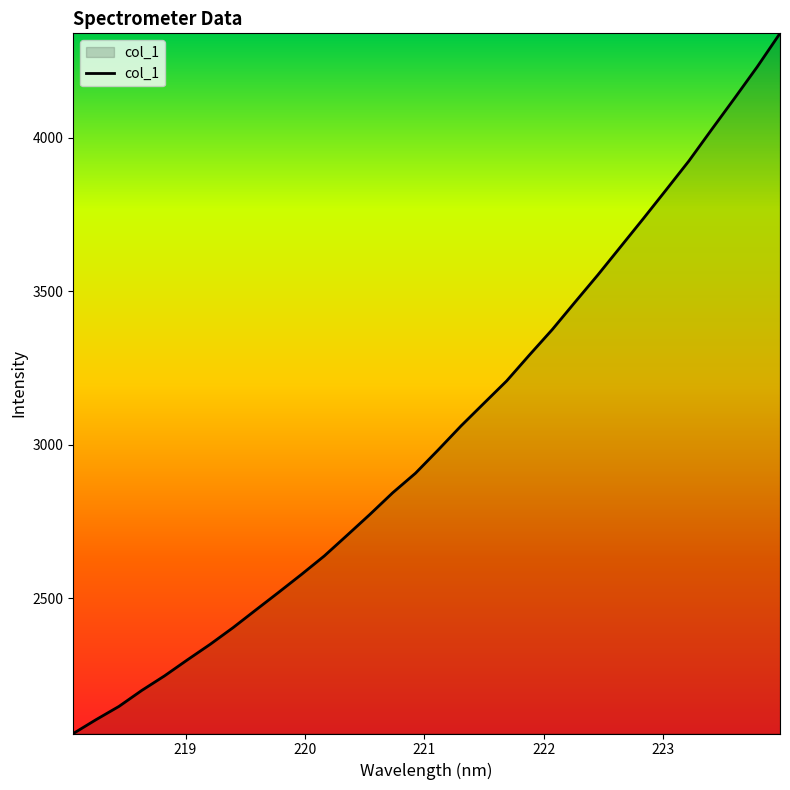

What is the difference between the second highest and second lowest values?

2126.5